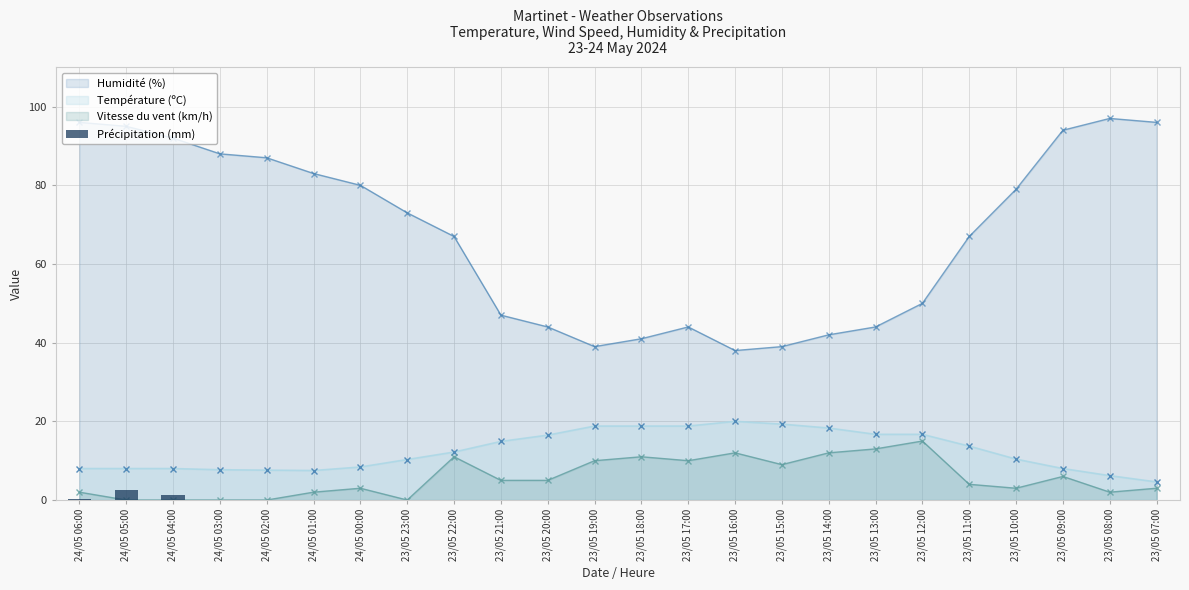

How many data points does each series have?

24